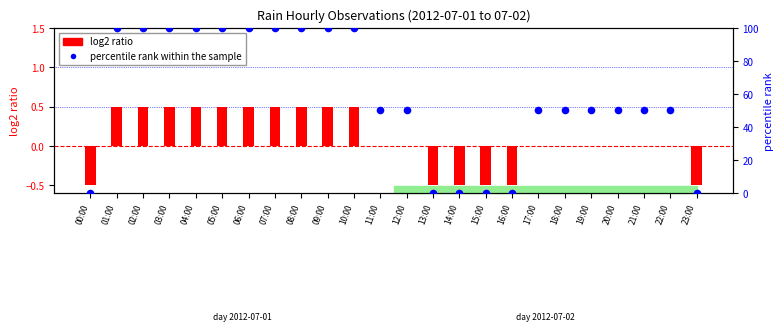

Which series has the largest total across all categories?

percentile rank within the sample